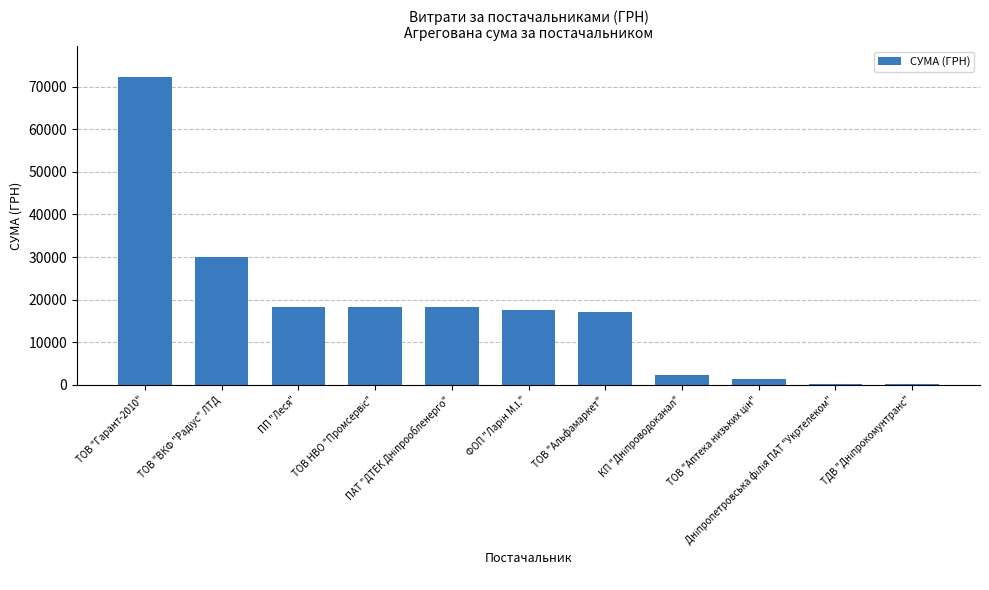

What is the maximum value shown in the chart?

72268.3